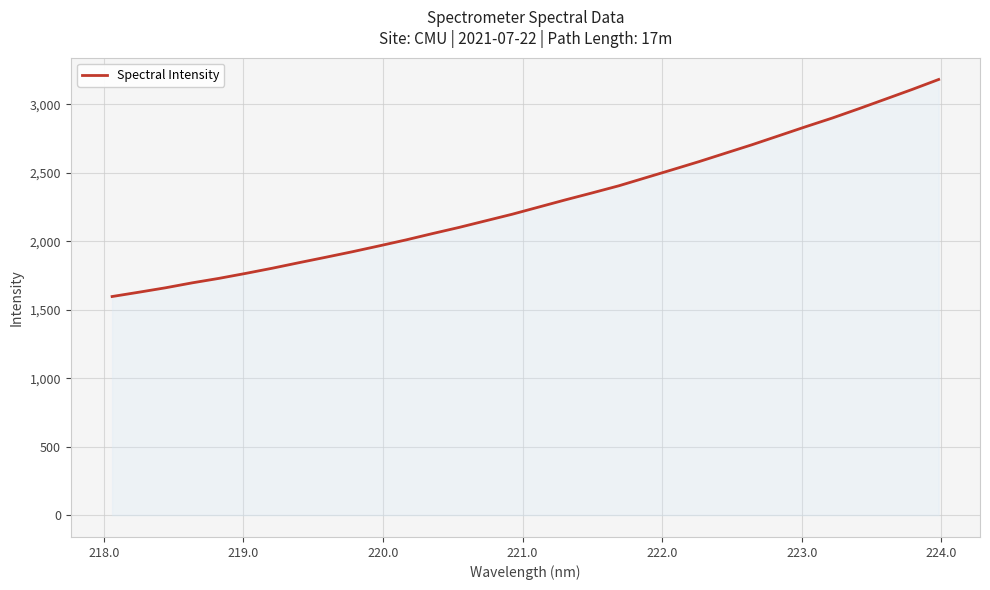

What is the maximum value shown in the chart?

3181.4